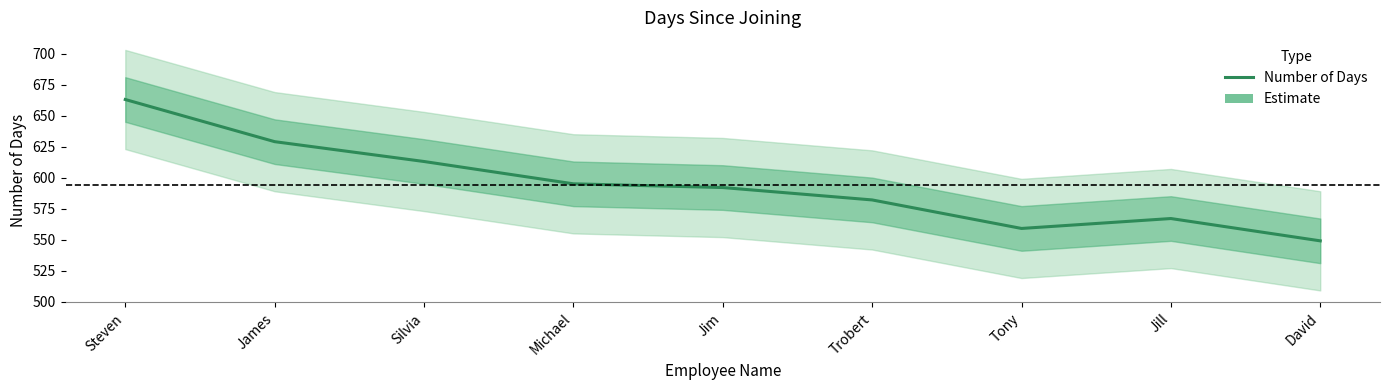

Which category has the lowest value across all series?

David